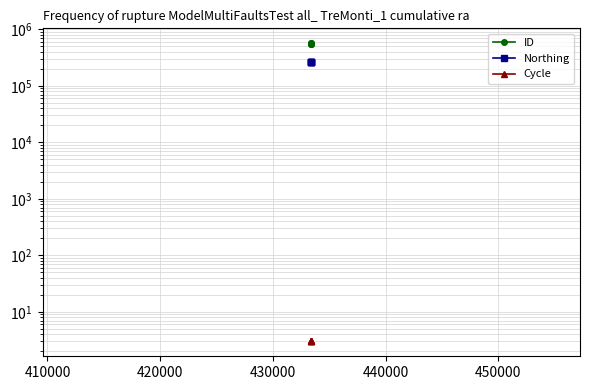

What is the highest value of the Northing series?

263193